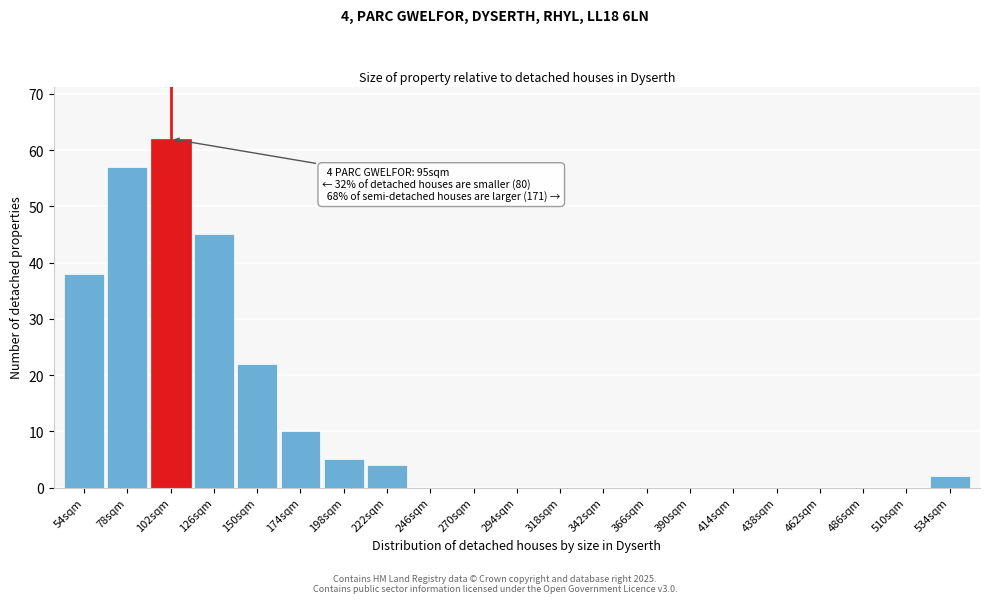

Reading left to right, extract all data points from this chart.

54sqm=38	78sqm=57	102sqm=62	126sqm=45	150sqm=22	174sqm=10	198sqm=5	222sqm=4	246sqm=0	270sqm=0	294sqm=0	318sqm=0	342sqm=0	366sqm=0	390sqm=0	414sqm=0	438sqm=0	462sqm=0	486sqm=0	510sqm=0	534sqm=2